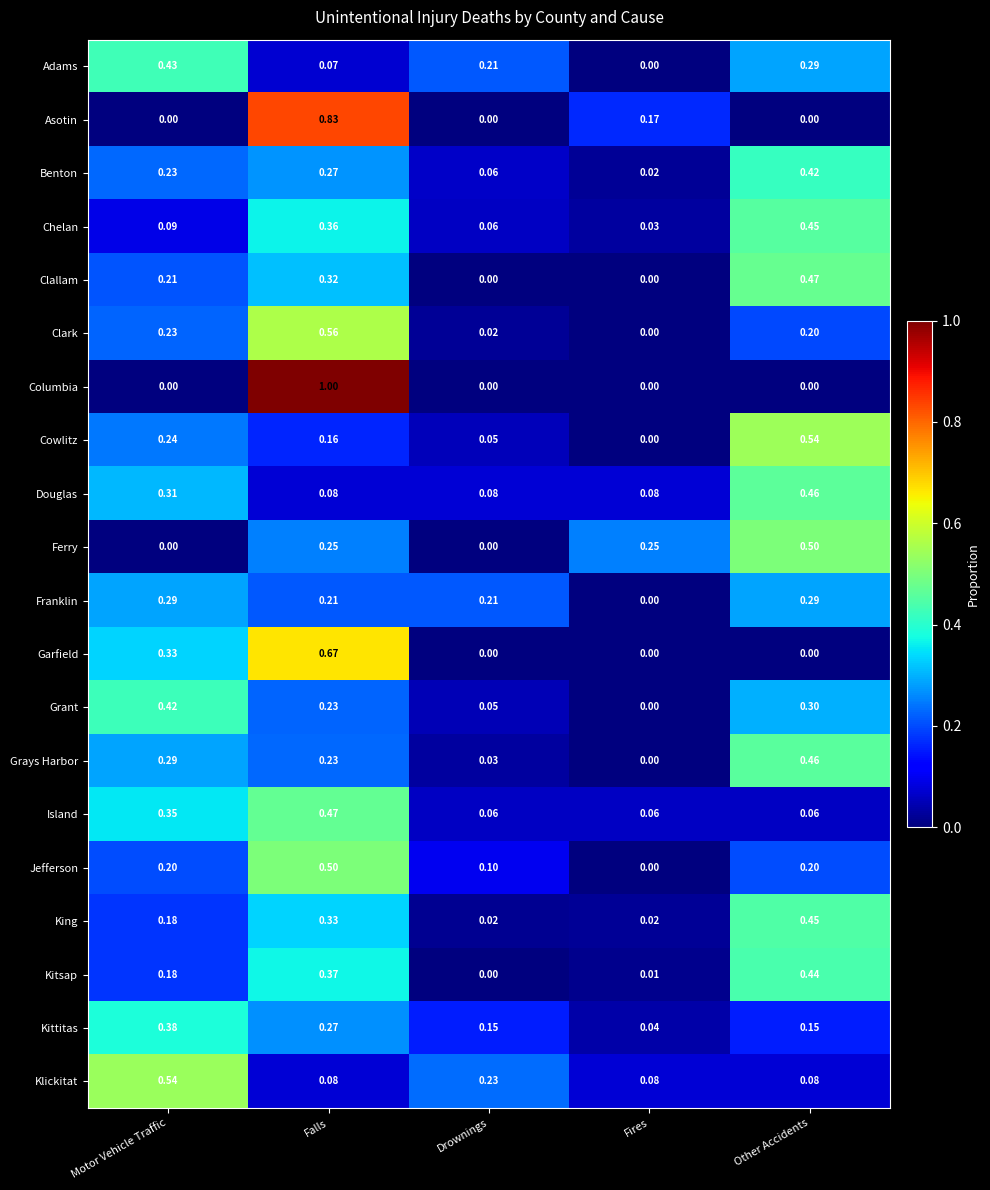

At which category does the chart reach its peak across all series?

Falls